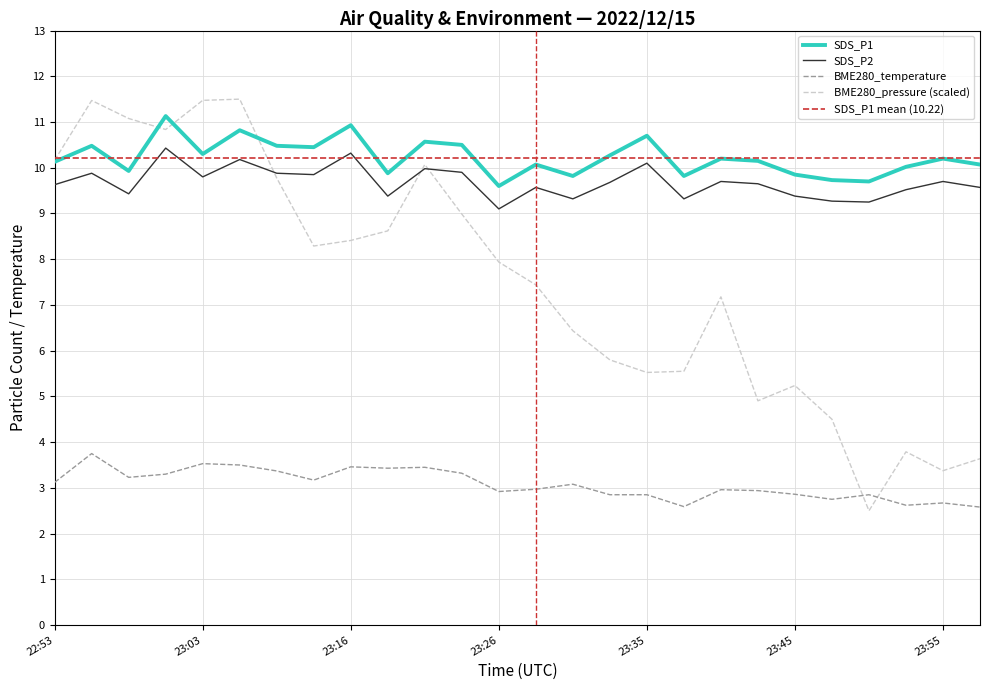

How many lines are shown in the chart?

4